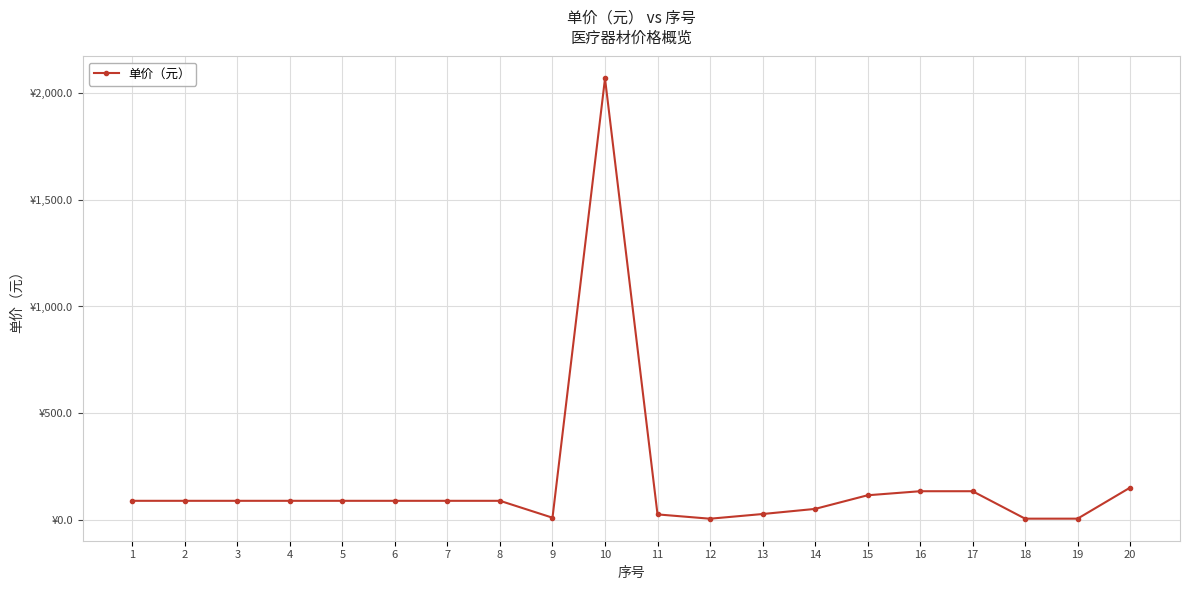

Is this an area chart (filled region under the line)?

No